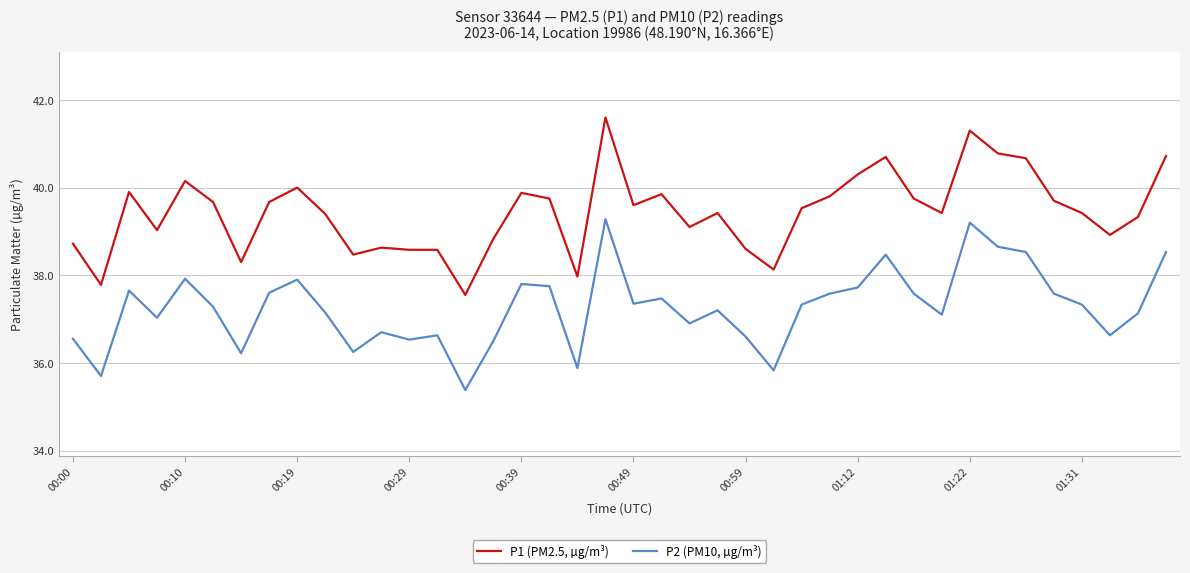

True or false: P2 (PM10, µg/m³) and P1 (PM2.5, µg/m³) cross at least once.

False